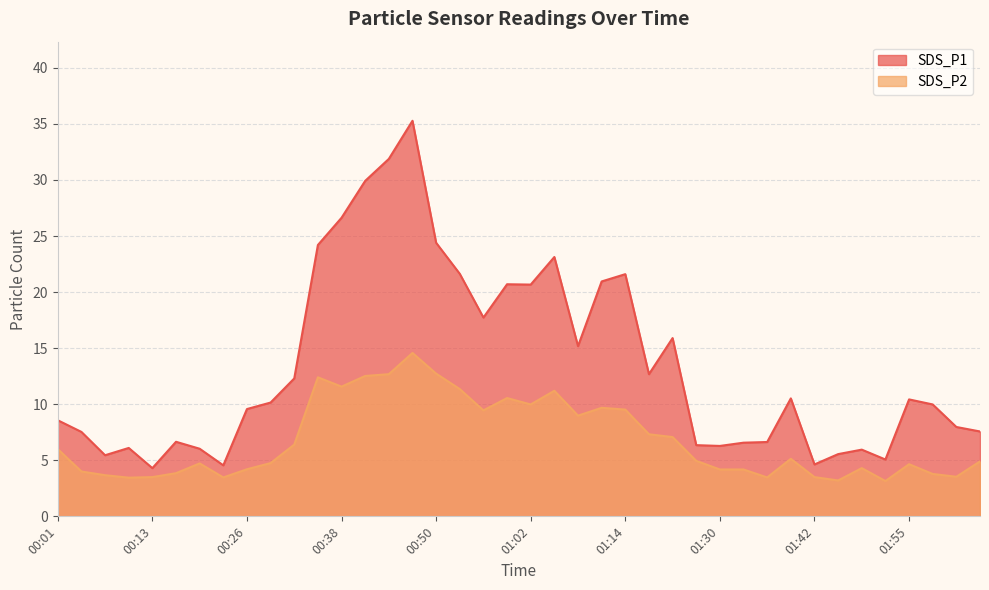

List the series in order of their overall mean, highest first.

SDS_P1, SDS_P2